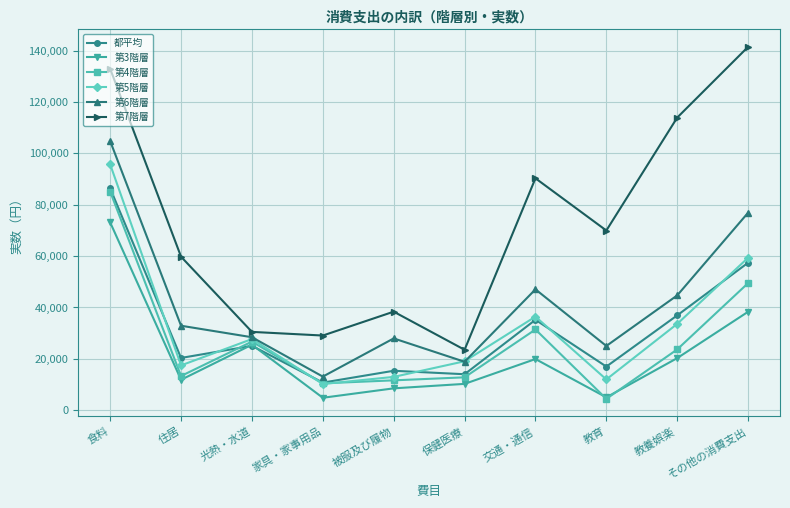

What is the value of the 第6階層 point at the 10th from the left?

76870